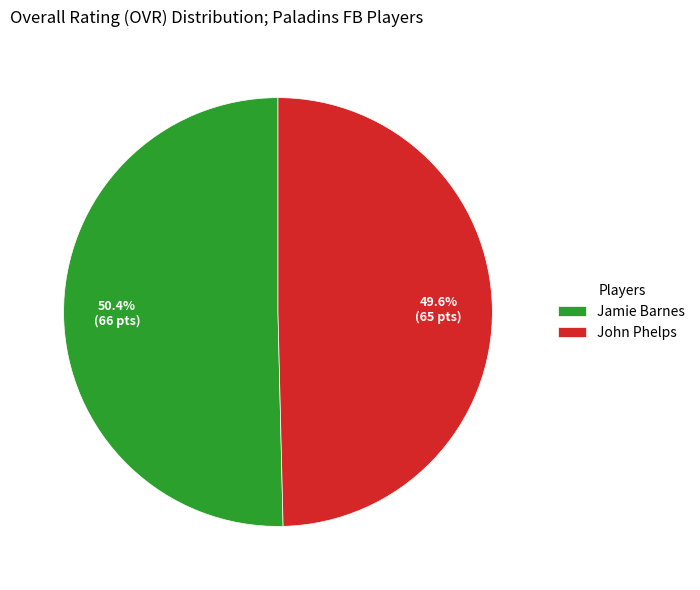

True or false: Jamie Barnes accounts for 50% of the total.

True